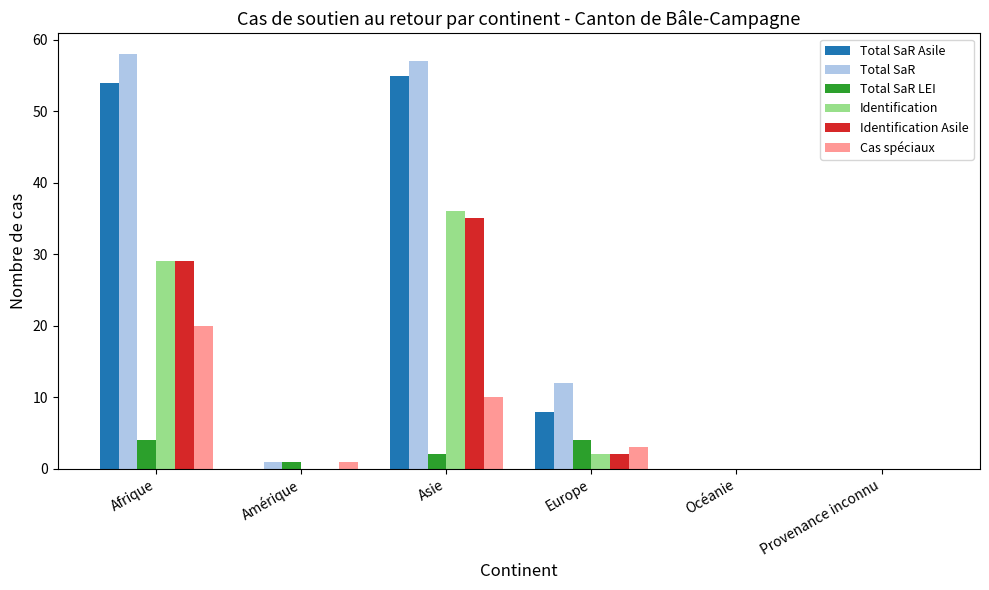

Is it true that Identification Asile equals 2 at Europe?

True